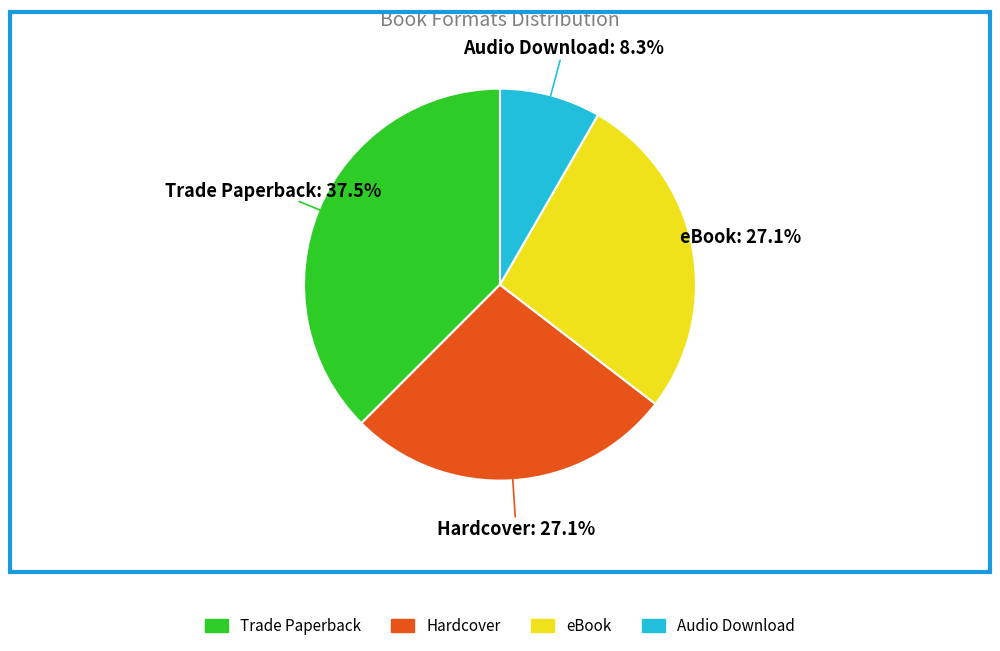

Does Trade Paperback represent more than half of the total?

No